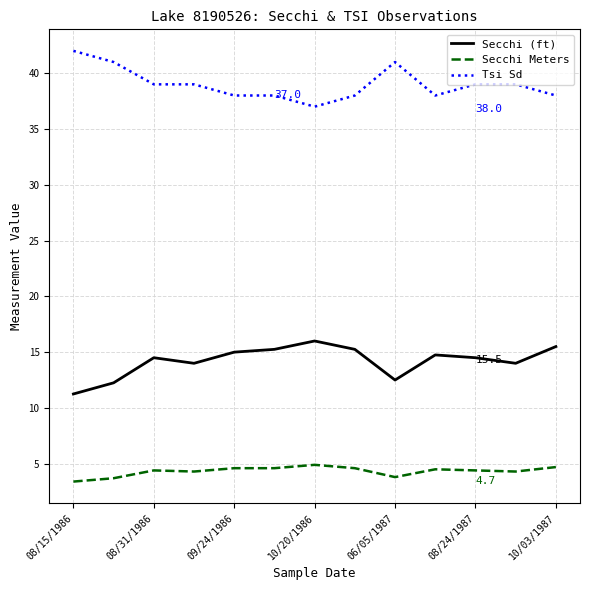

What is the sum of all Tsi Sd values?

507.0